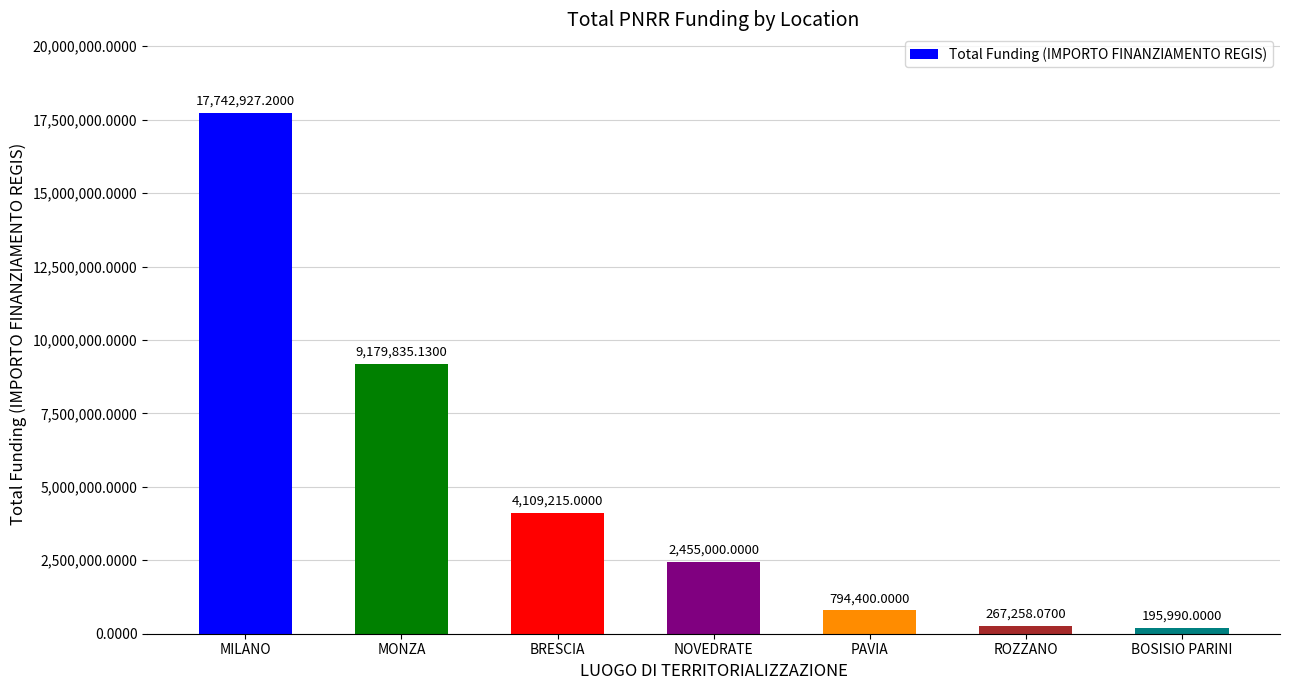

How many distinct data groups are displayed?

1